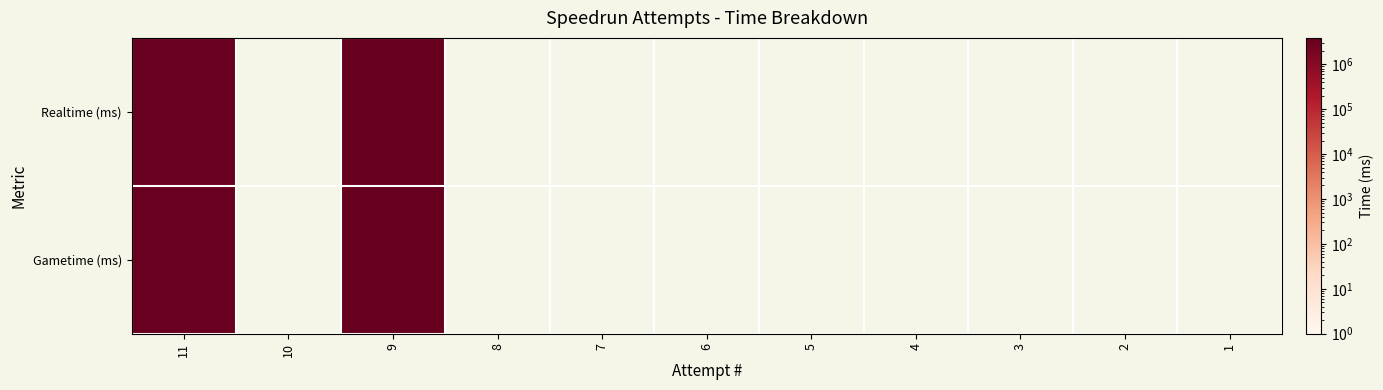

Is the value of Gametime (ms) at 8 greater than the value of Realtime (ms) at 9?

No